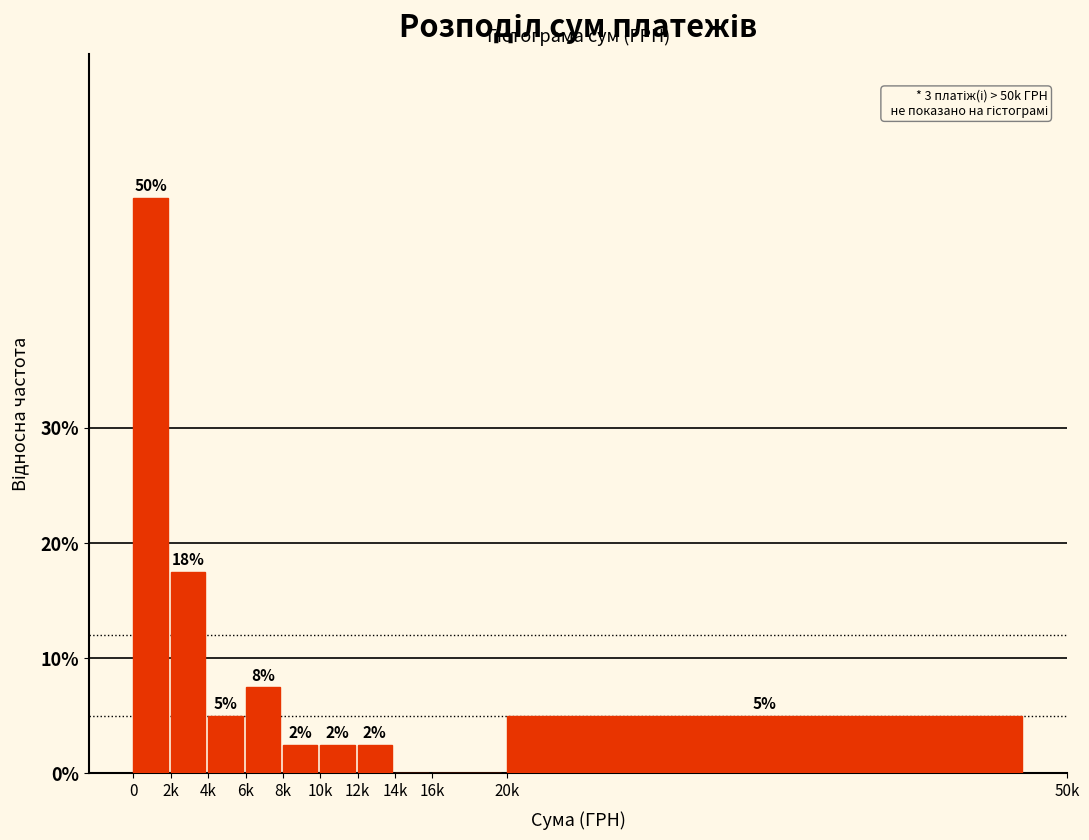

Are the bars horizontal?

No